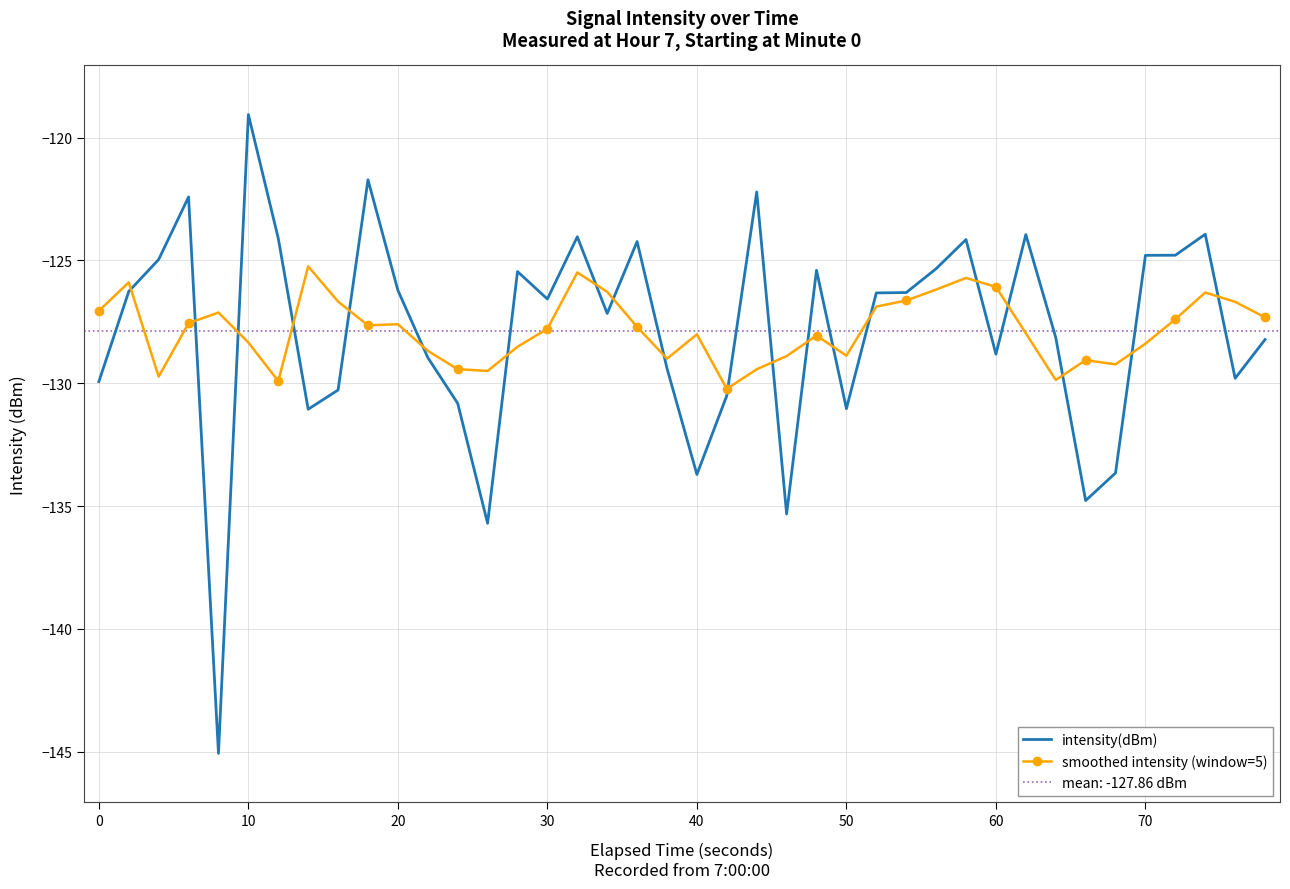

Reading left to right, what are all the values shown in this chart?

intensity(dBm): -129.9	-126.3	-125.0	-122.4	-145.1	-119.1	-124.1	-131.1	-130.3	-121.7	-126.2	-129.0	-130.8	-135.7	-125.5	-126.6	-124.0	-127.2	-124.2	-129.4	-133.7	-130.5	-122.2	-135.3	-125.4	-131.0	-126.3	-126.3	-125.3	-124.1	-128.8	-123.9	-128.1	-134.8	-133.7	-124.8	-124.8	-123.9	-129.8	-128.2
smoothed intensity (window=5): -127.1	-125.9	-129.7	-127.6	-127.1	-128.3	-129.9	-125.2	-126.7	-127.6	-127.6	-128.7	-129.4	-129.5	-128.5	-127.8	-125.5	-126.3	-127.7	-129.0	-128.0	-130.2	-129.4	-128.9	-128.1	-128.9	-126.9	-126.6	-126.2	-125.7	-126.1	-128.0	-129.9	-129.1	-129.2	-128.4	-127.4	-126.3	-126.7	-127.3